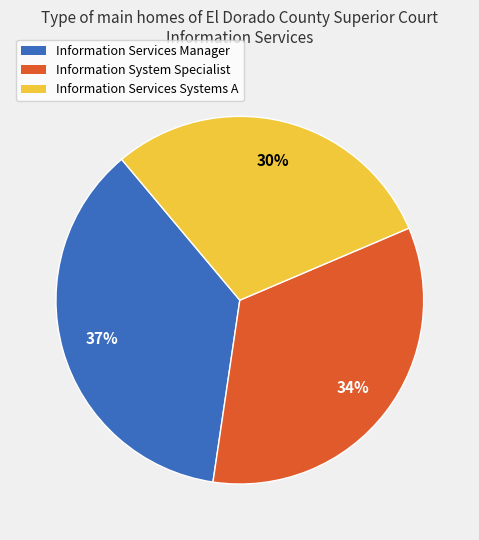

Is it true that Information Services Manager is 37% of the pie?

True